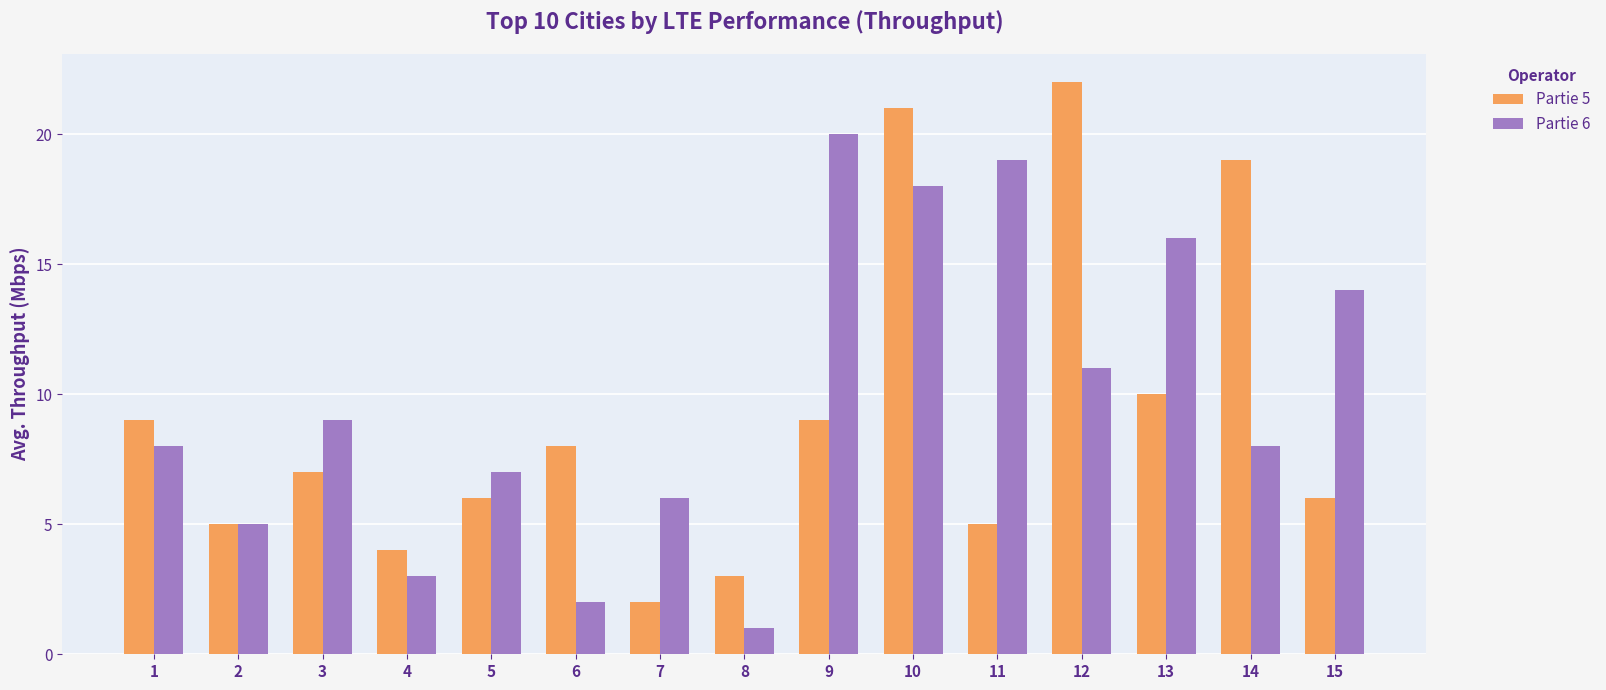

How many data points in Partie 5 are less than 7?

7